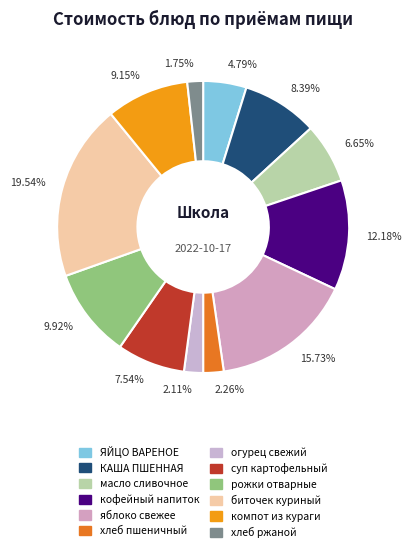

To the nearest percent, what is the average slice percentage?

8%